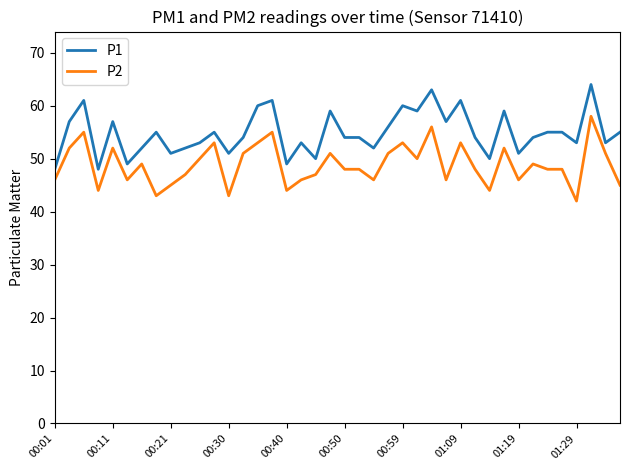

Does the chart display data point markers on the line(s)?

No